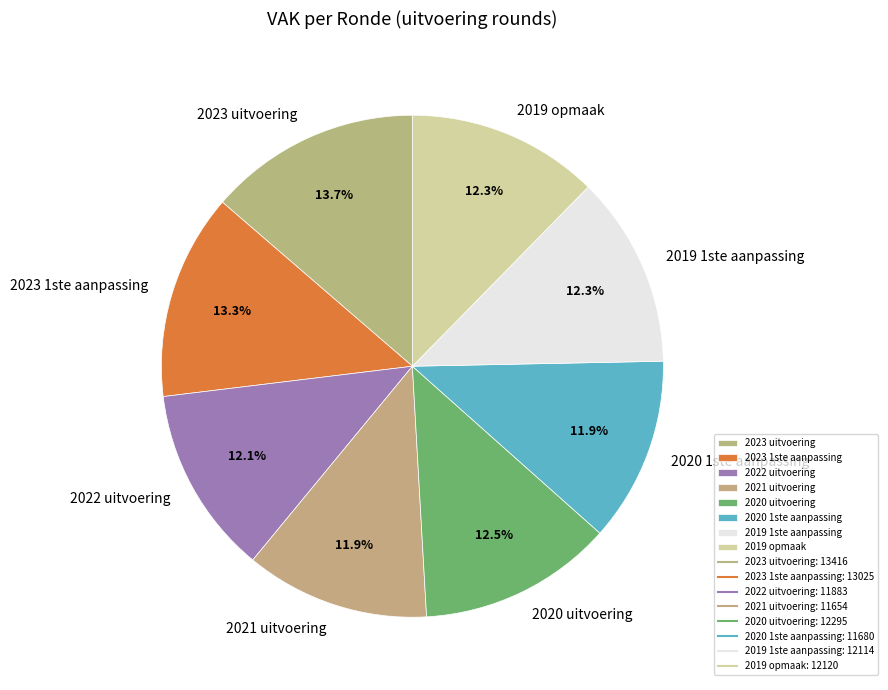

Does 2023 uitvoering account for over 50% of the chart?

No